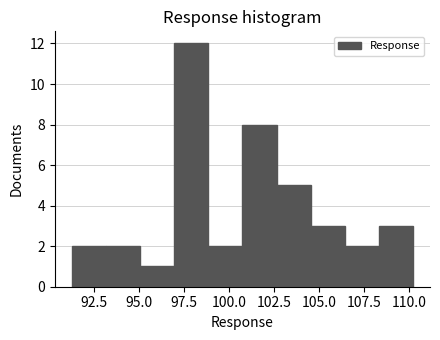

Around what value on the x-axis is the tallest bar? Give the approximate position of its centre, as read against the axis.

98.0